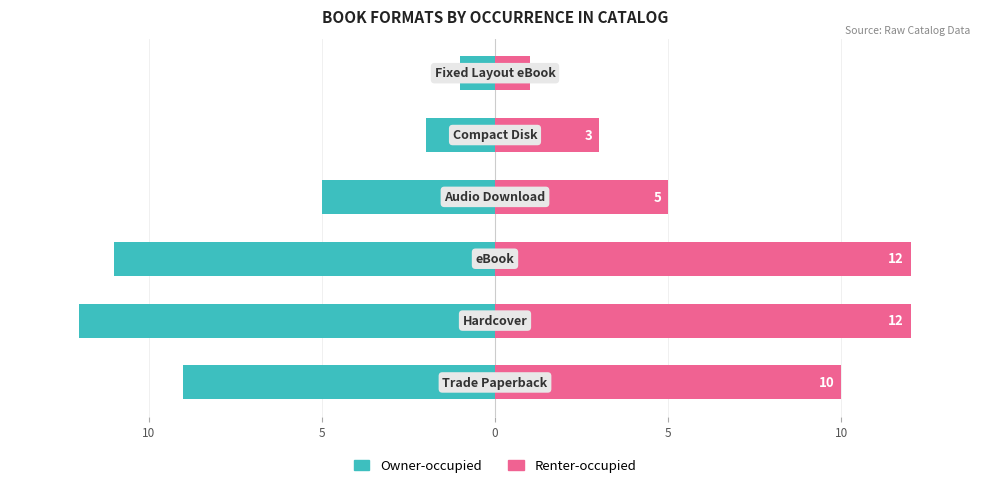

What is the sum of the Renter-occupied values at 5 and 5?

6